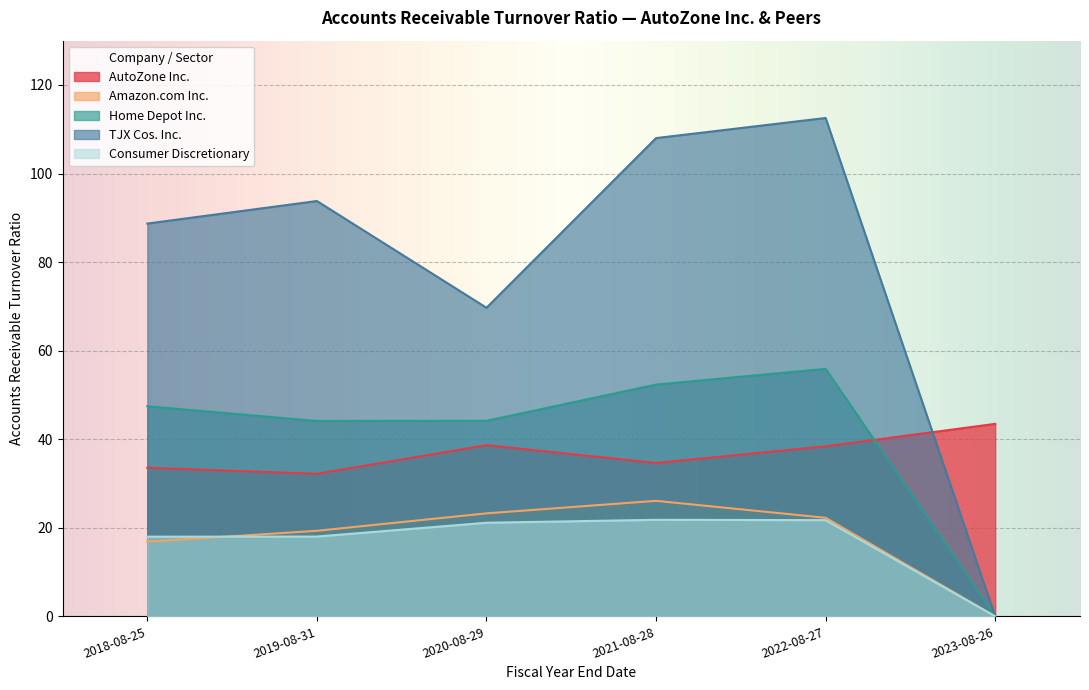

List the series in order of their peak value, lowest first.

Consumer Discretionary, Amazon.com Inc., AutoZone Inc., Home Depot Inc., TJX Cos. Inc.